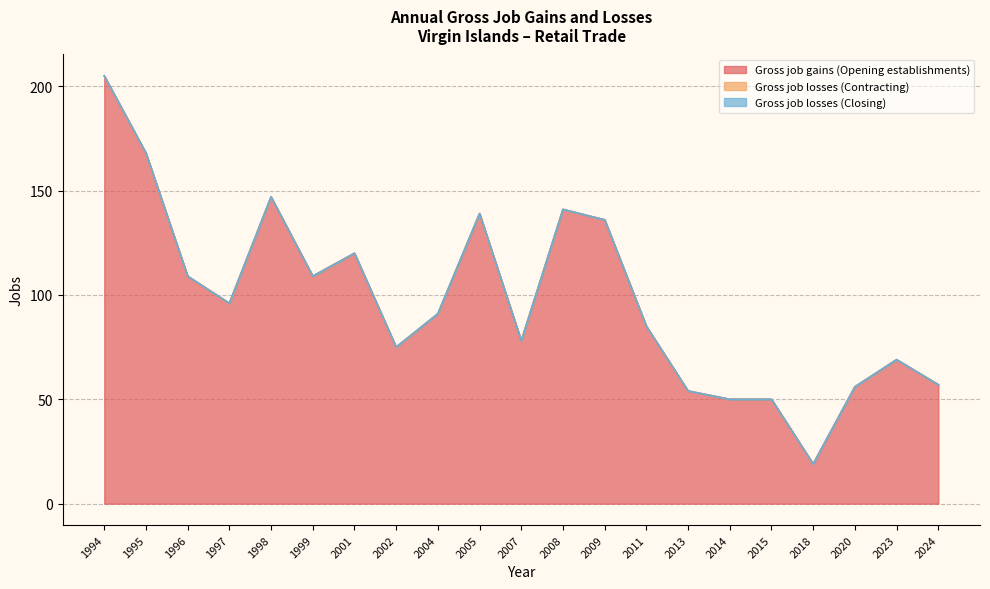

True or false: Gross job gains (Opening establishments) and Gross job losses (Contracting) intersect in this chart.

False